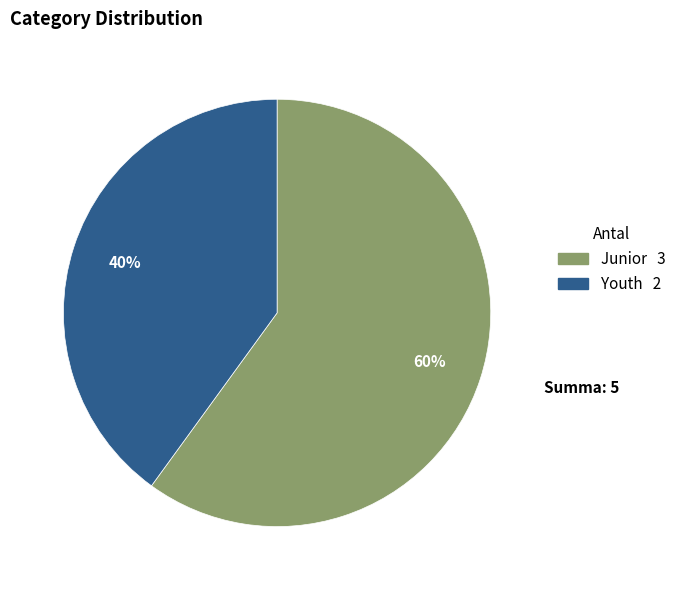

Does any single category account for the majority?

Yes